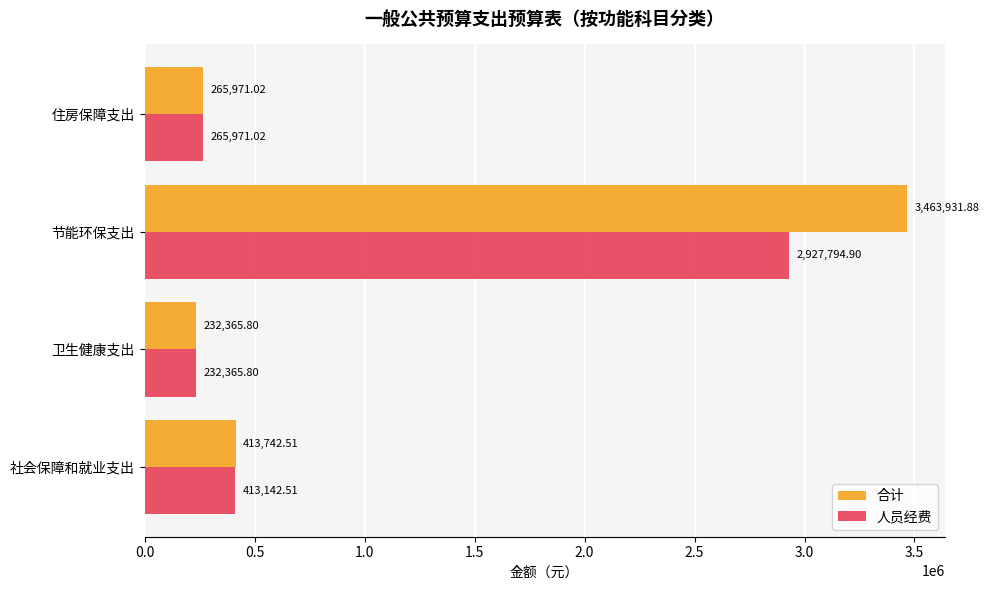

What is the average value of the 合计 series?

1094002.8